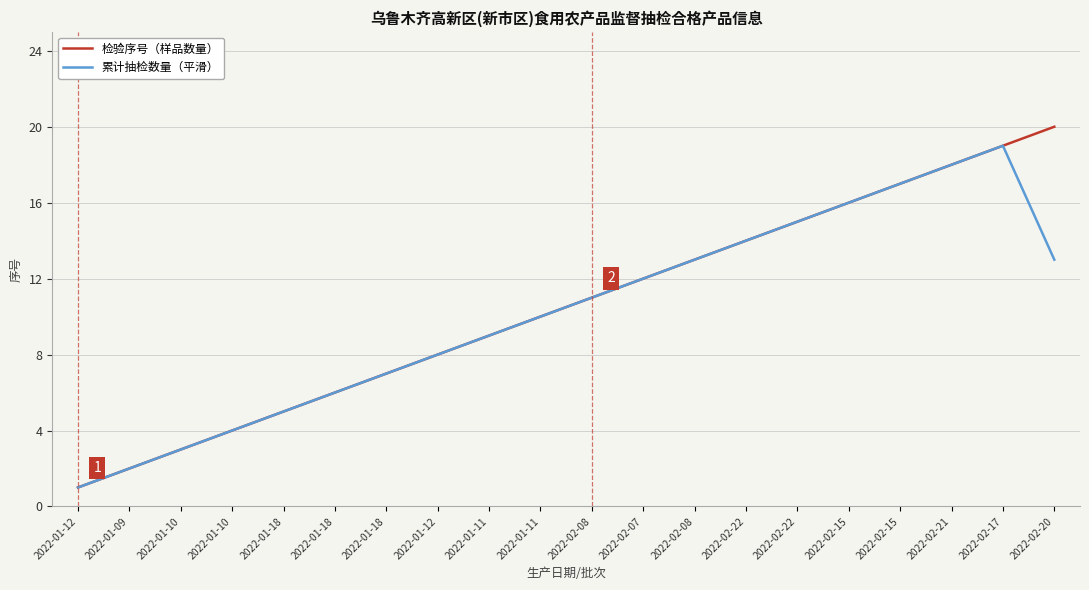

Is the value of 检验序号（样品数量） at 2022-01-18 greater than the value of 累计抽检数量（平滑） at 2022-02-15?

No